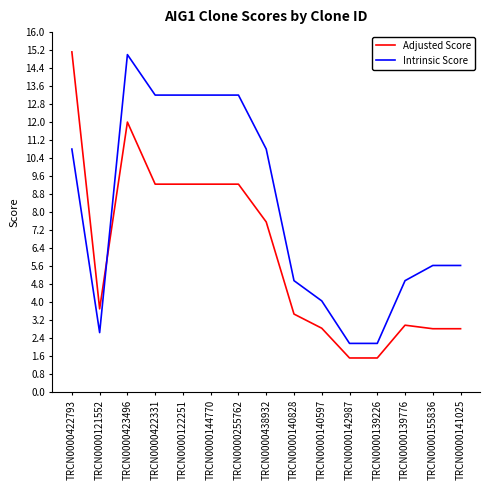

What is the spread (max minus min) of values at TRCN0000122251?

4.0